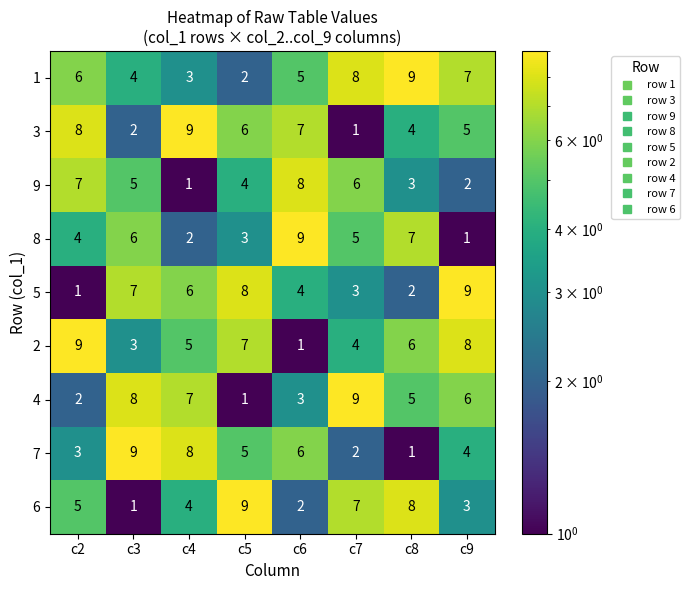

What is the approximate value of 9 at c3?

5